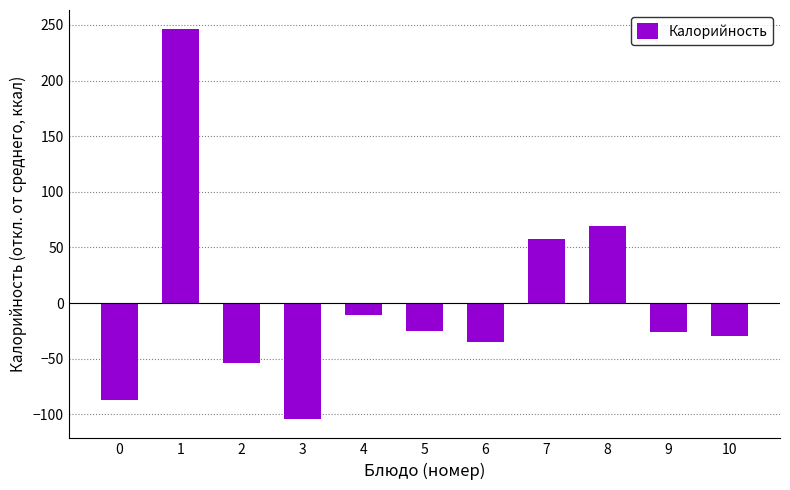

Which label corresponds to the largest value in the chart?

1